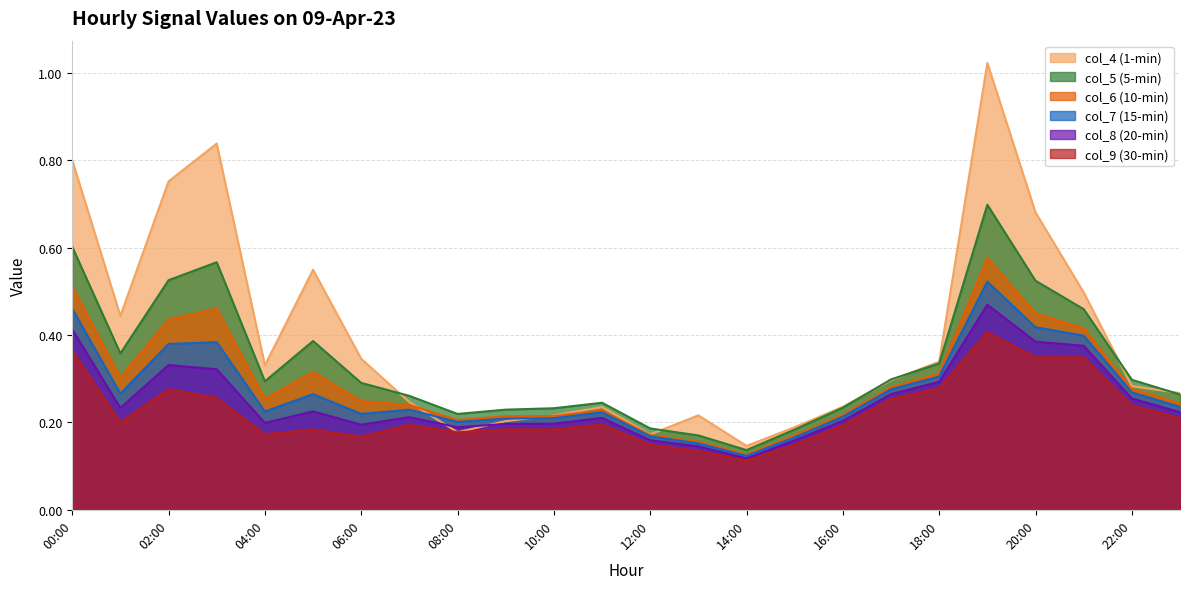

Which has a higher value, 10:00 or 05:00?

05:00